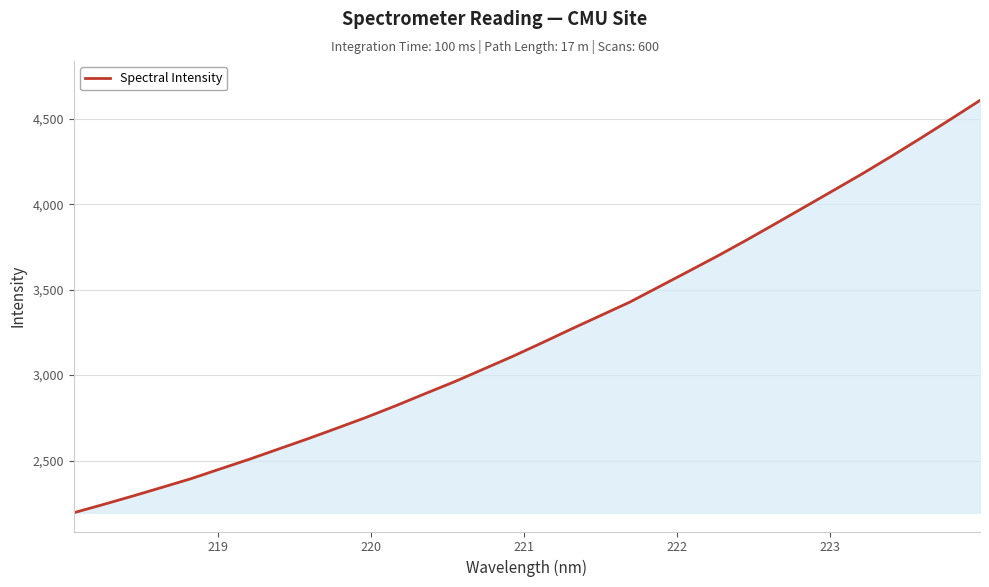

What is the maximum value shown in the chart?

4607.2